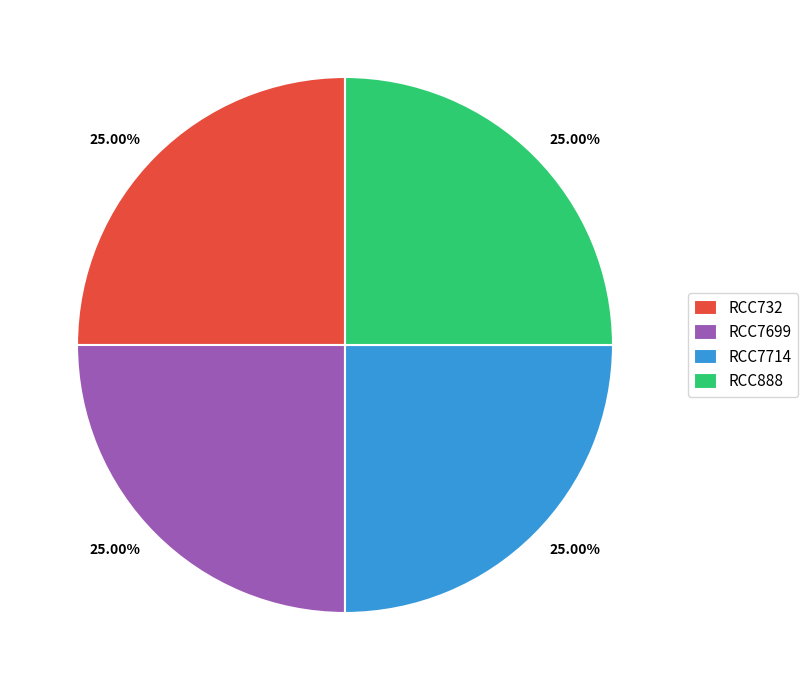

Is RCC732 the majority of the pie?

No